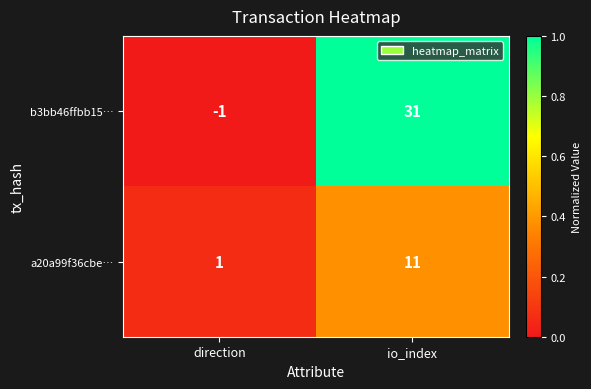

What value does the a20a99f36cbe… series have at io_index?

11